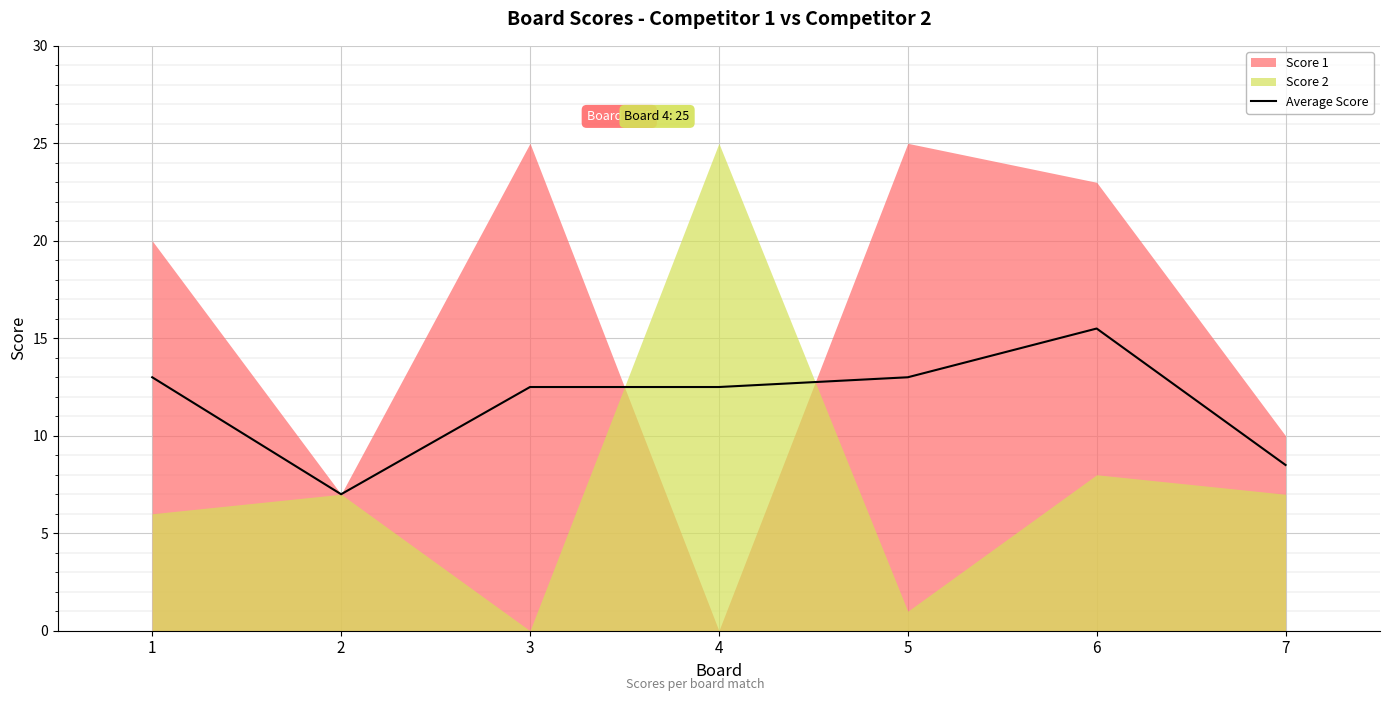

What is the highest value of the Average Score series?

15.5